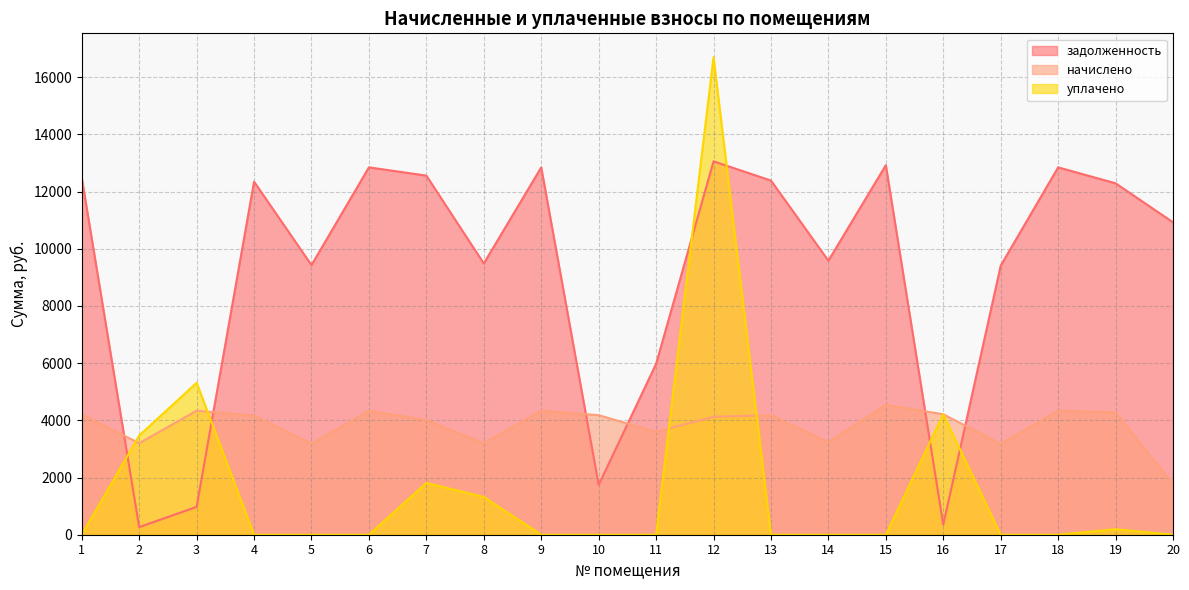

What is the highest value of the начислено series?

4540.8